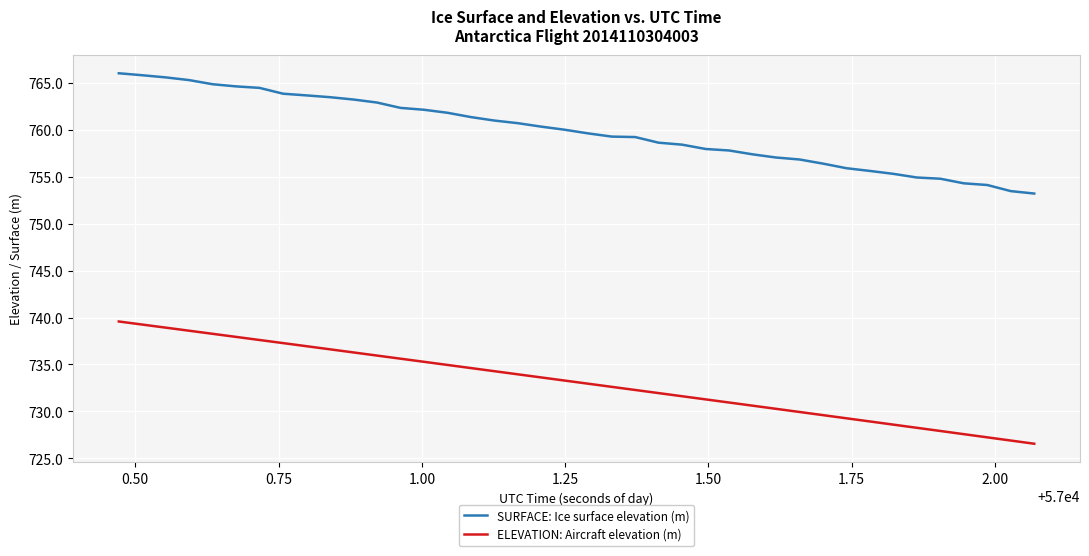

True or false: SURFACE: Ice surface elevation (m) and ELEVATION: Aircraft elevation (m) intersect in this chart.

False